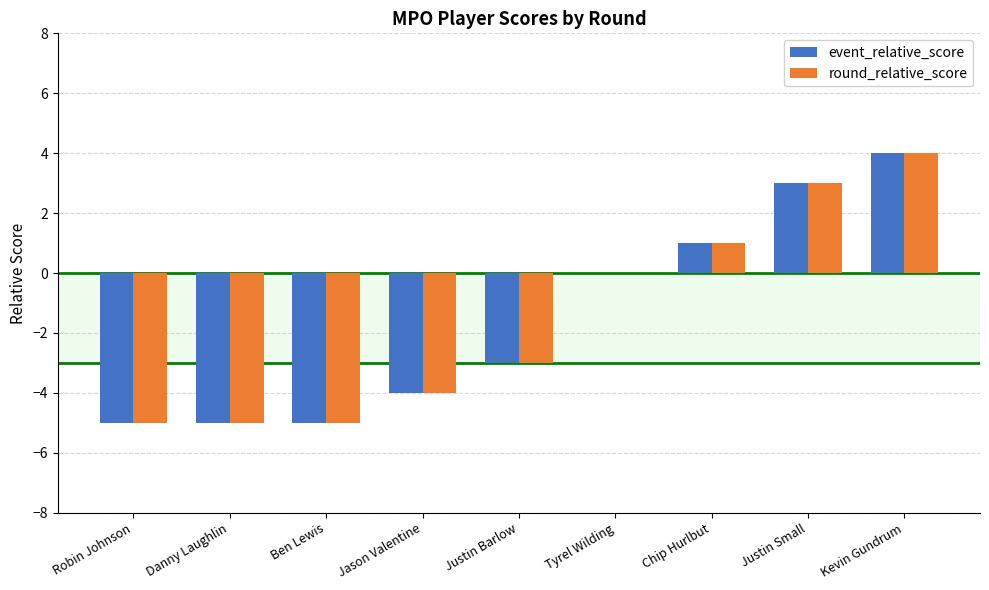

Reading left to right, extract all data points from this chart.

event_relative_score: Robin Johnson=-5	Danny Laughlin=-5	Ben Lewis=-5	Jason Valentine=-4	Justin Barlow=-3	Tyrel Wilding=0	Chip Hurlbut=1	Justin Small=3	Kevin Gundrum=4
round_relative_score: Robin Johnson=-5	Danny Laughlin=-5	Ben Lewis=-5	Jason Valentine=-4	Justin Barlow=-3	Tyrel Wilding=0	Chip Hurlbut=1	Justin Small=3	Kevin Gundrum=4